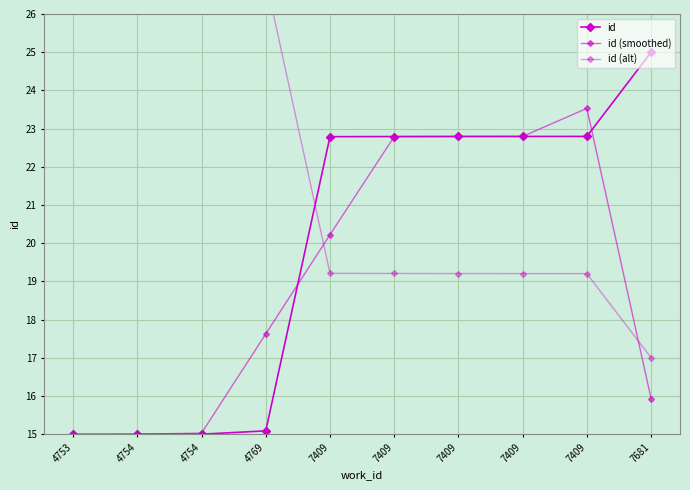

Which series has the widest spread of values?

id (smoothed)